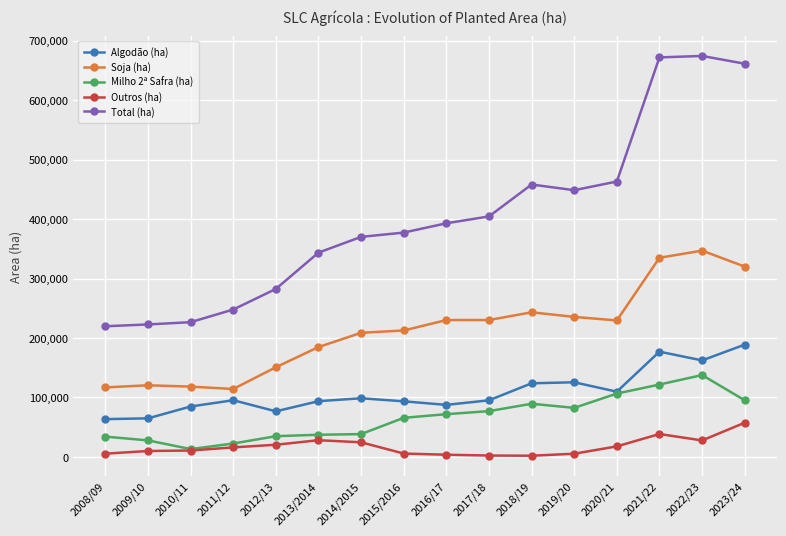

What is the difference between the second highest and minimum values in the Algodão (ha) series?

113527.0